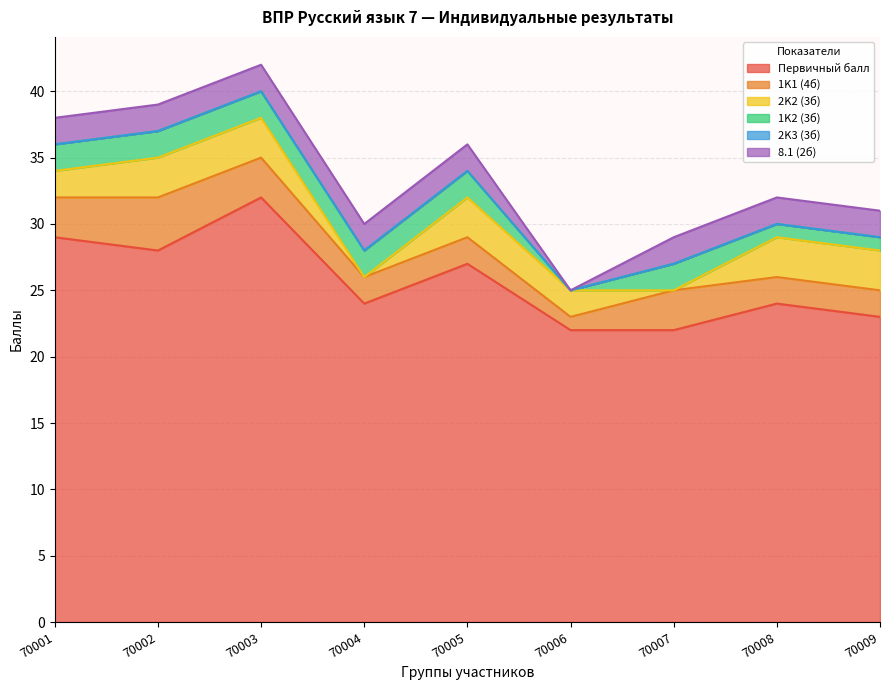

How many data points does each series have?

9